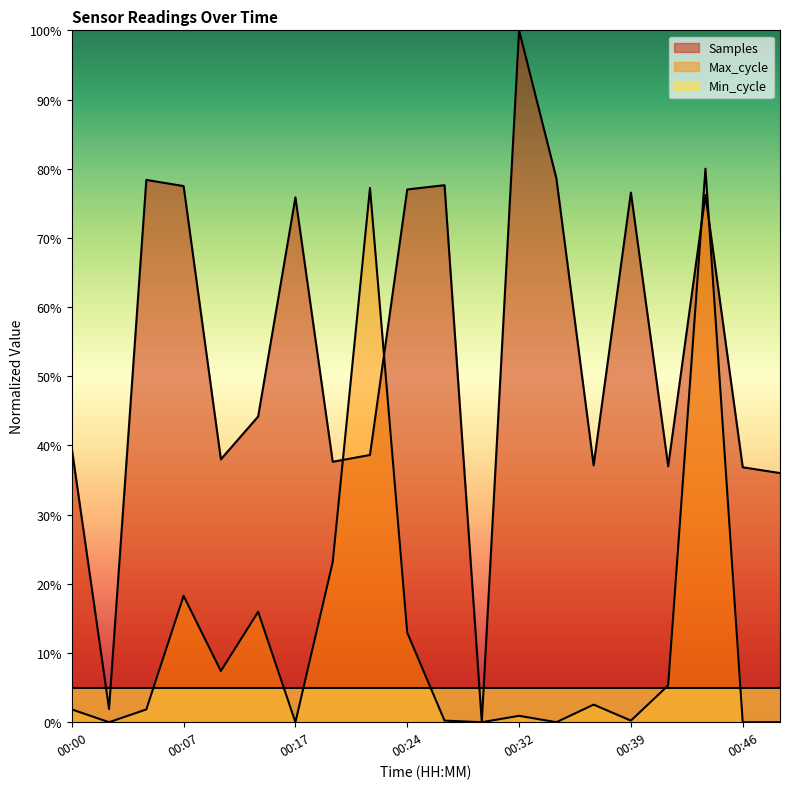

Which category has the highest value in the Max_cycle series?

00:44